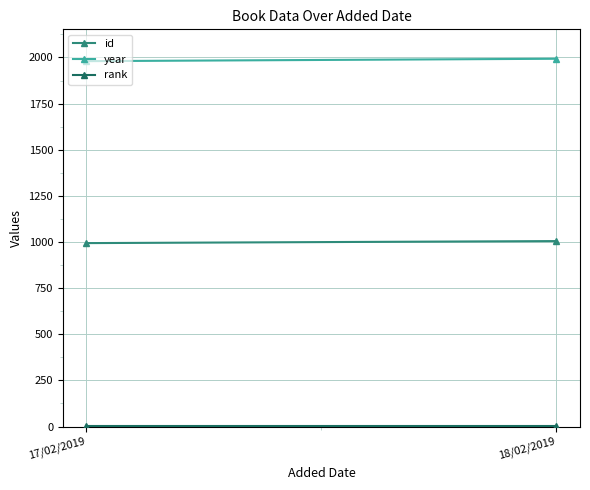

What is the label of the 2nd point from the right?

17/02/2019